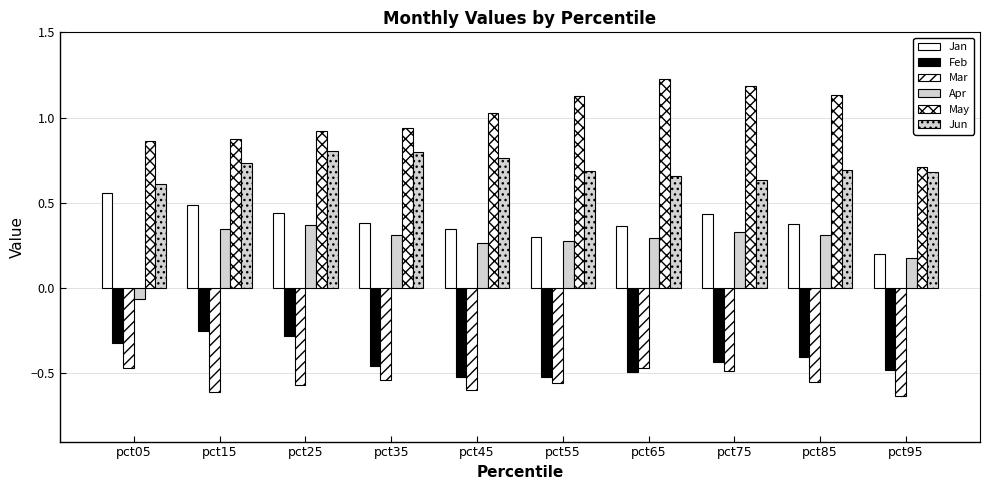

How many values in the Apr series exceed 0?

9